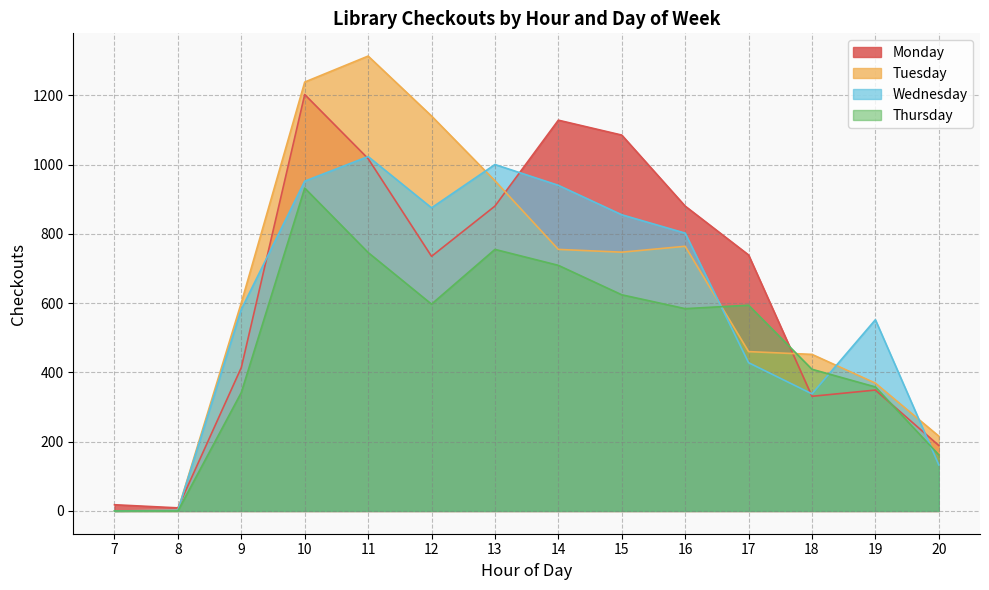

What is the value of the Monday point at the 13th from the left?

349